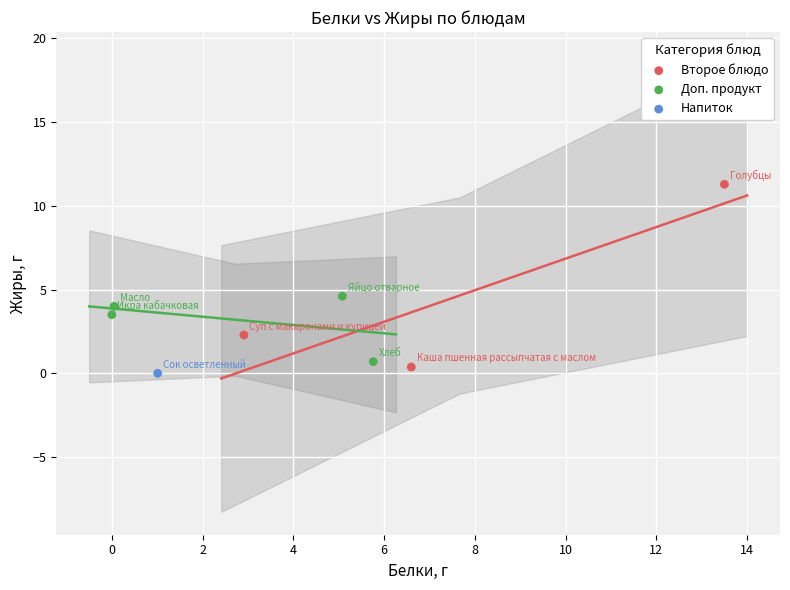

What are all the series names shown in the legend?

Второе блюдо, Доп. продукт, Напиток